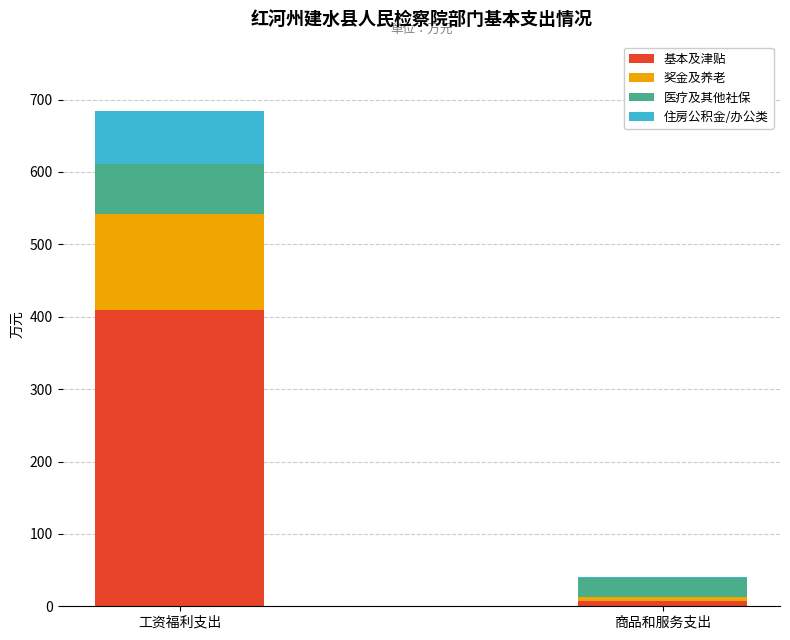

What is the highest value of the 基本及津贴 series?

409.8